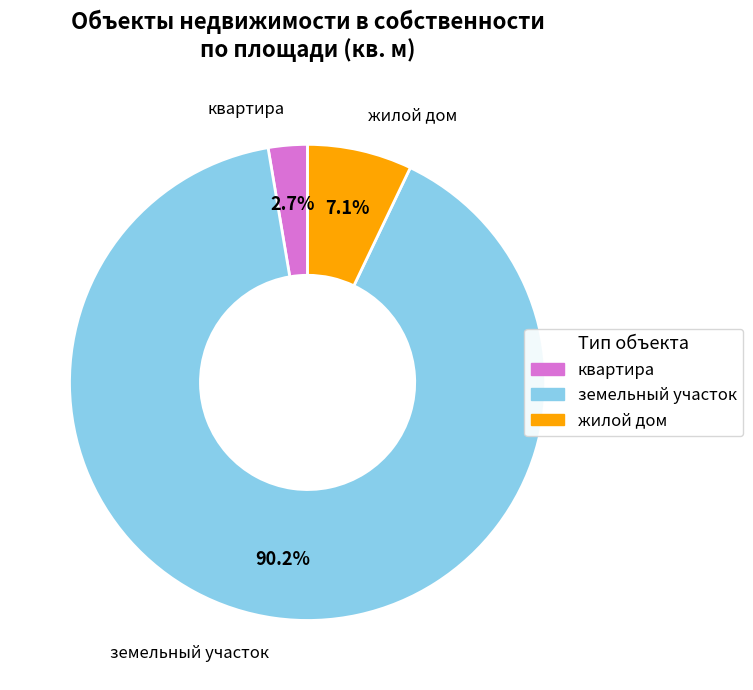

What percentage is the земельный участок slice, to the nearest percent?

90%